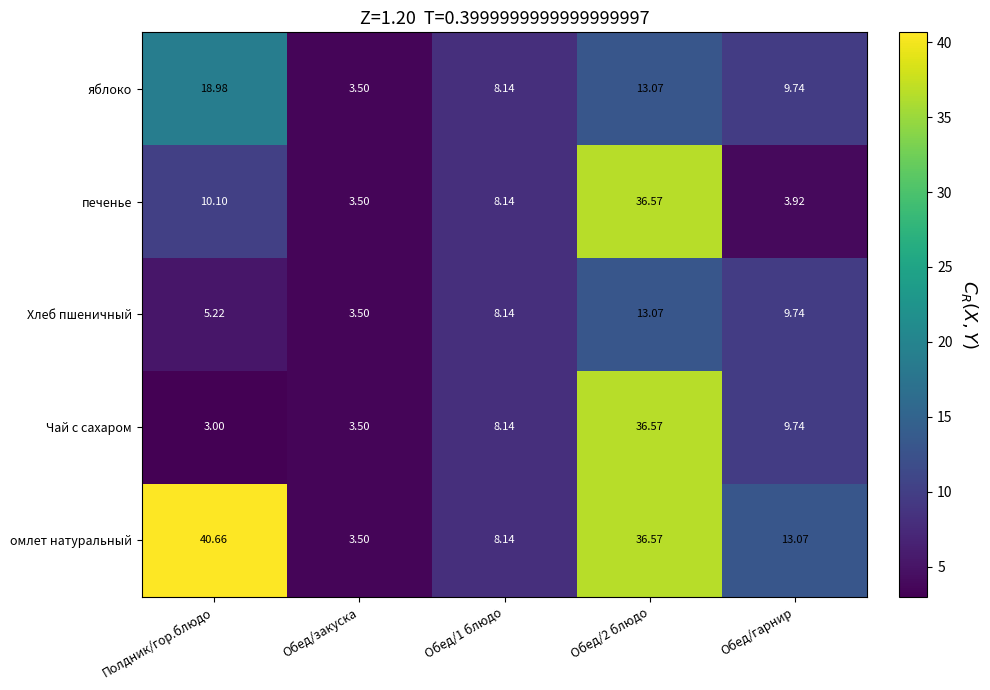

Where does the омлет натуральный series first go above 13?

Полдник/гор.блюдо